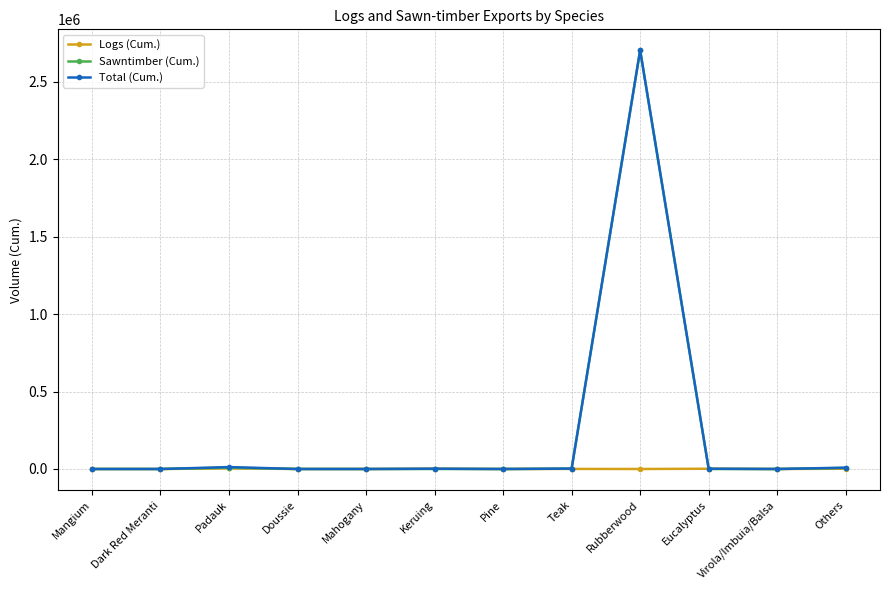

What is the total value across all series at Doussie?

138